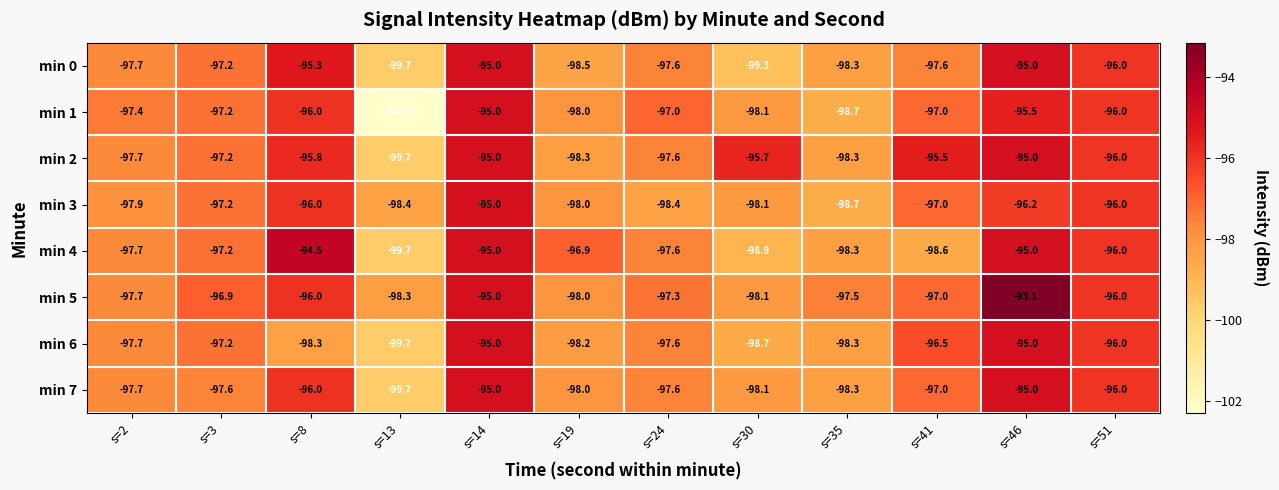

What value does the min 5 series have at s=3?

-96.9